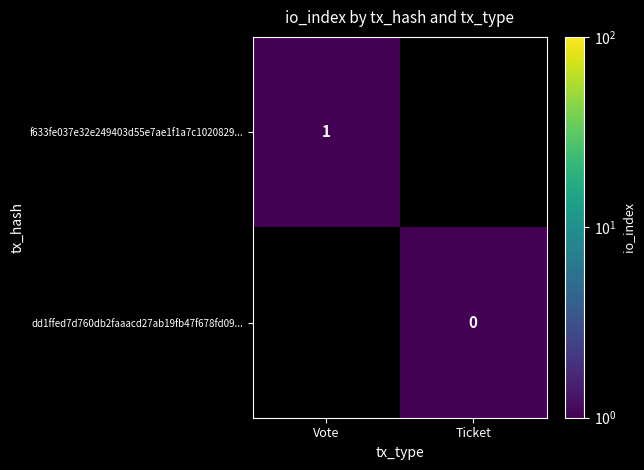

The f633fe037e32e249403d55e7ae1f1a7c1020829... series shows 0 at Vote. True or false?

False